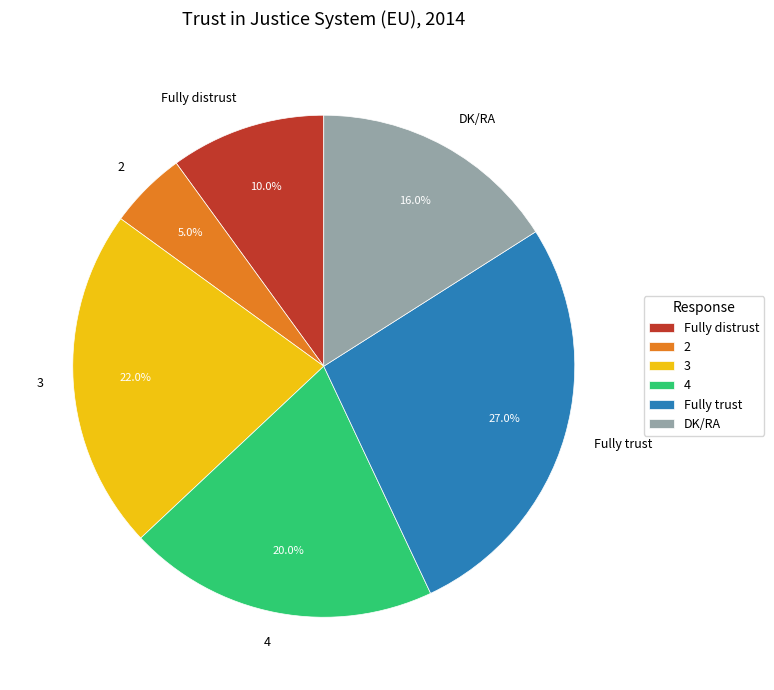

How many slices are in this pie chart?

6